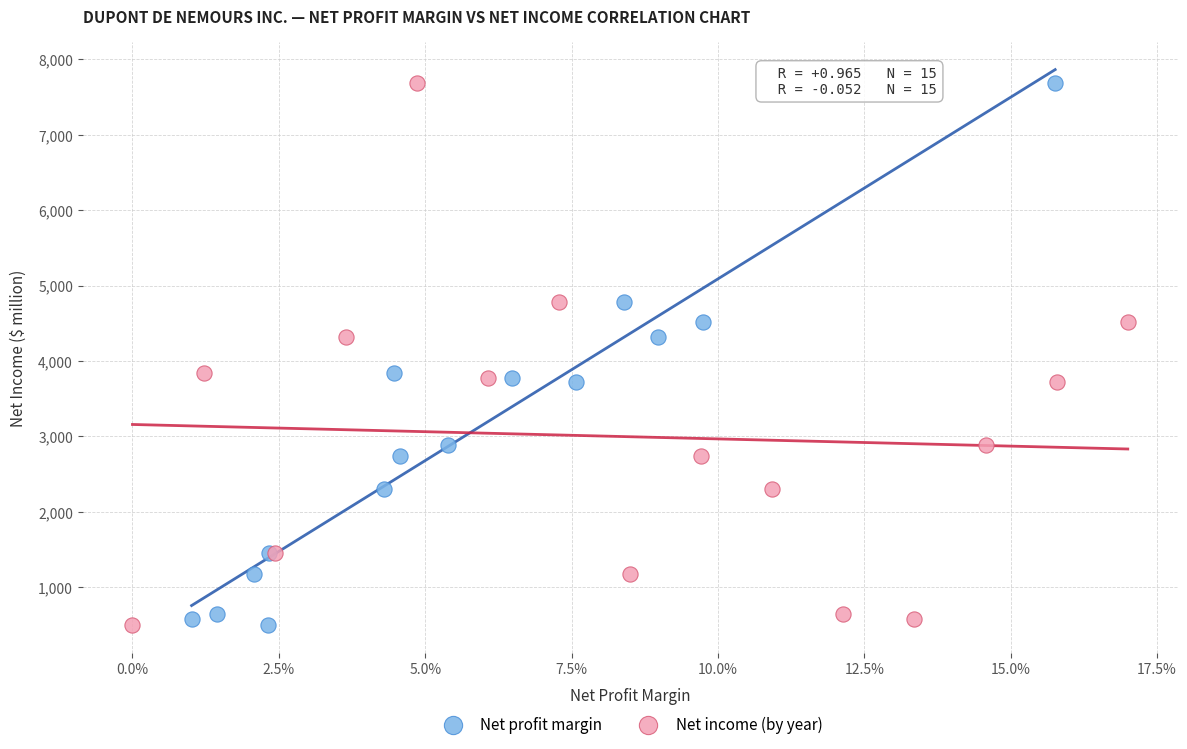

What are all the series names shown in the legend?

Net profit margin, Net income (by year)